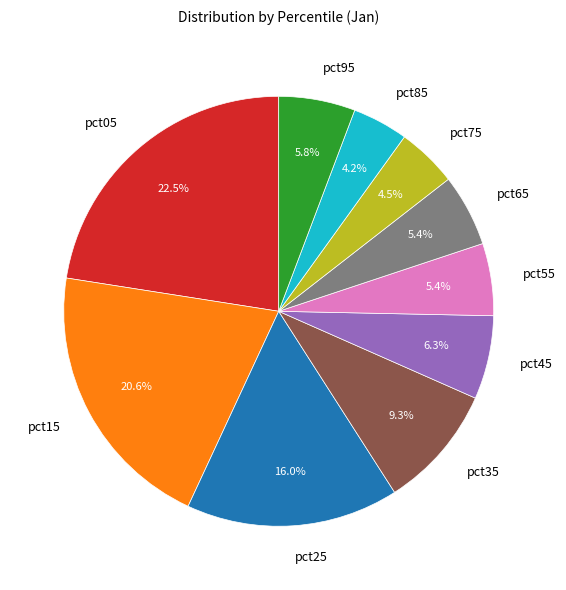

Approximately how many times larger is the value at pct15 compared to pct05?

0.9